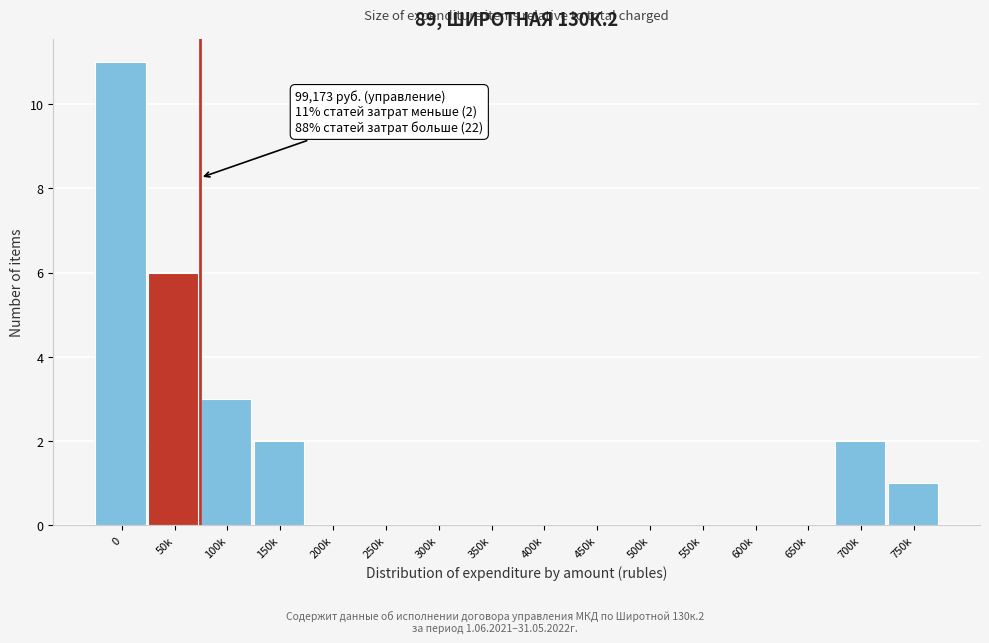

Reading right to left, what are all the values shown in this chart?

750k=1	700k=2	650k=0	600k=0	550k=0	500k=0	450k=0	400k=0	350k=0	300k=0	250k=0	200k=0	150k=2	100k=3	50k=6	0=11